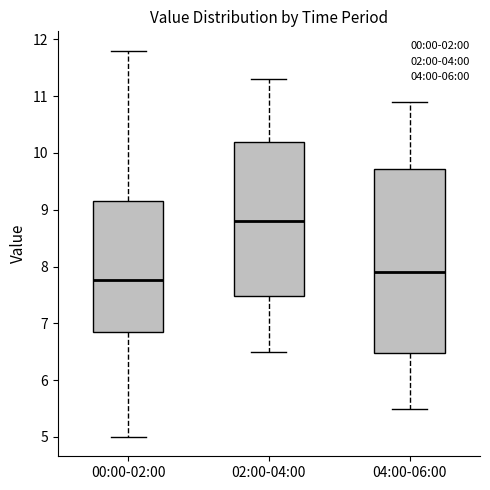

Reading left to right, transcribe this box plot: for each box, give where its median line is, the range the box spans, and where its two whiskers end, as read against the y-axis. The values are not printed on the chart, so give them approximately, as read against the axis.

00:00-02:00: median 7.8, box 6.8 to 9.2, whiskers 5.0 to 11.8
02:00-04:00: median 8.8, box 7.5 to 10.2, whiskers 6.5 to 11.3
04:00-06:00: median 7.9, box 6.5 to 9.7, whiskers 5.5 to 10.9